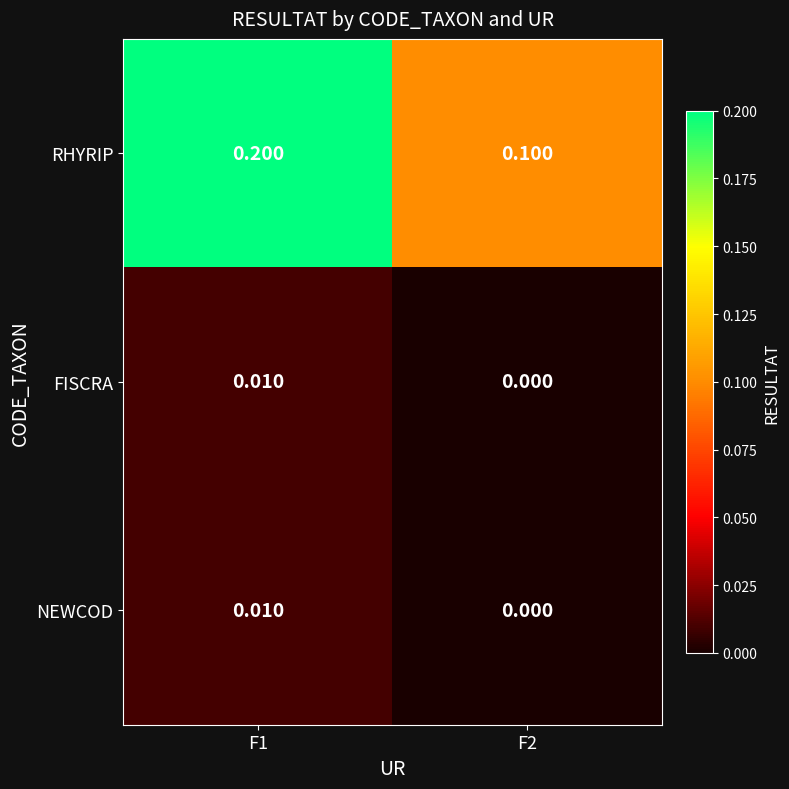

What is the maximum value shown in the chart?

0.2